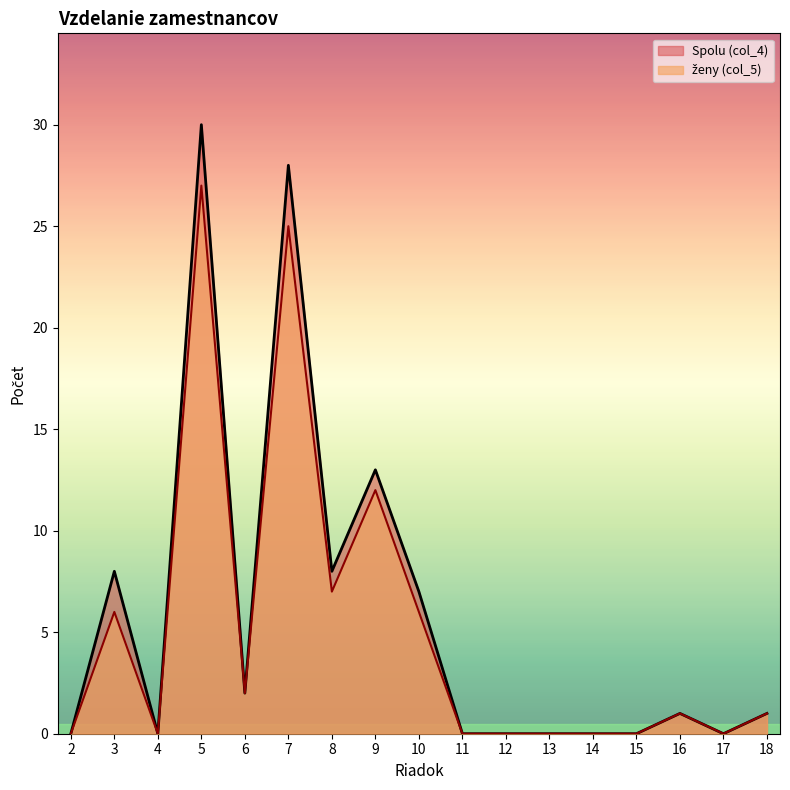

The Spolu (col_4) series shows 2 at 18. True or false?

False